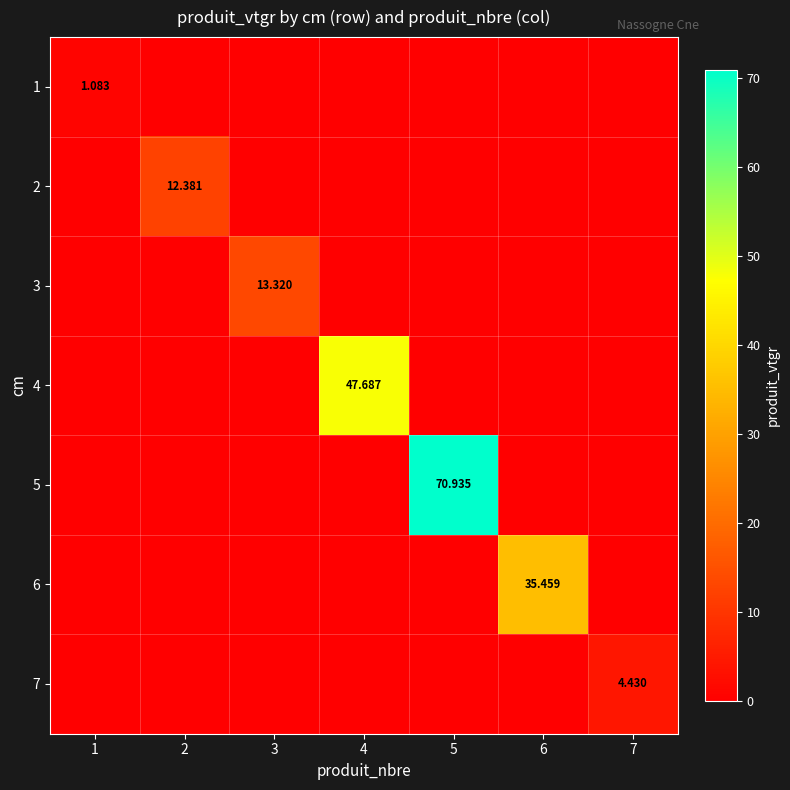

At which category is the sum across all series the highest?

5